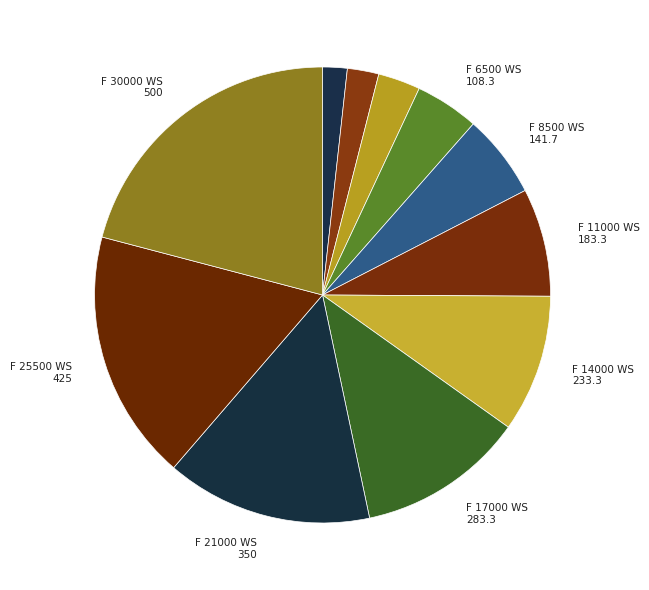

Count the number of slices in the pie.

11